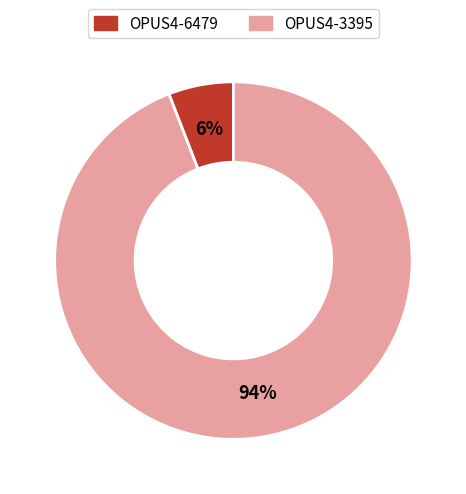

To the nearest percent, what is the combined percentage of OPUS4-3395 and OPUS4-6479?

100%